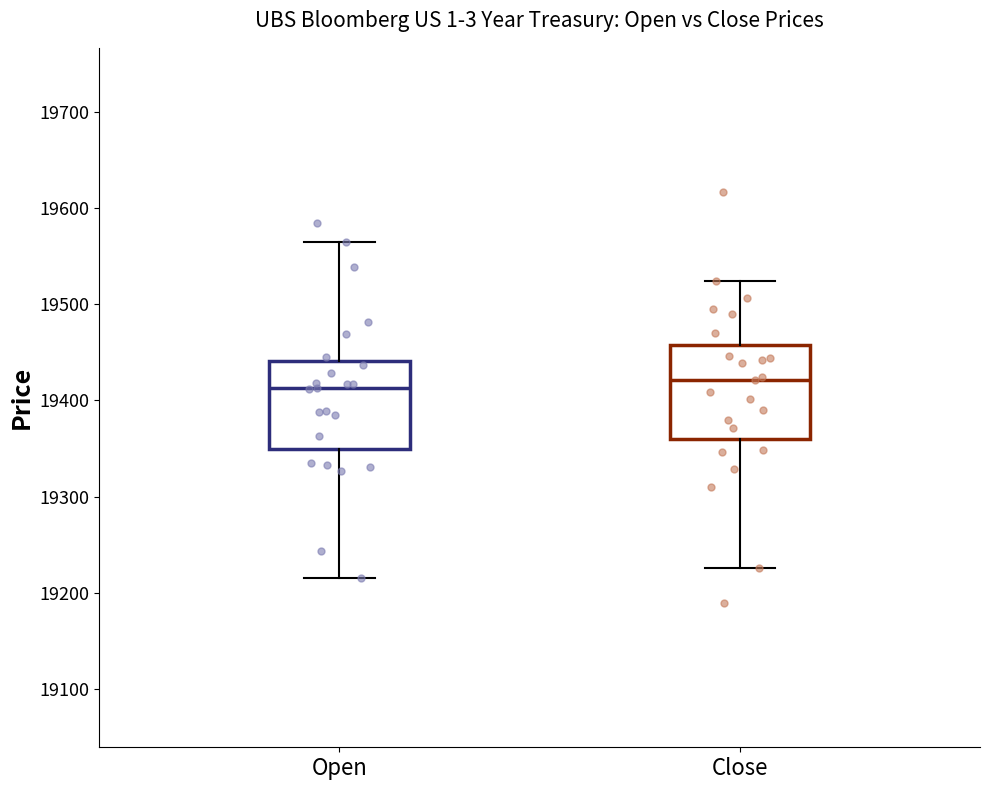

Reading left to right, transcribe this box plot: for each box, give where its median line is, the range the box spans, and where its two whiskers end, as read against the y-axis. The values are not printed on the chart, so give them approximately, as read against the axis.

Open: median 19410, box 19350 to 19440, whiskers 19220 to 19570
Close: median 19420, box 19360 to 19460, whiskers 19230 to 19520